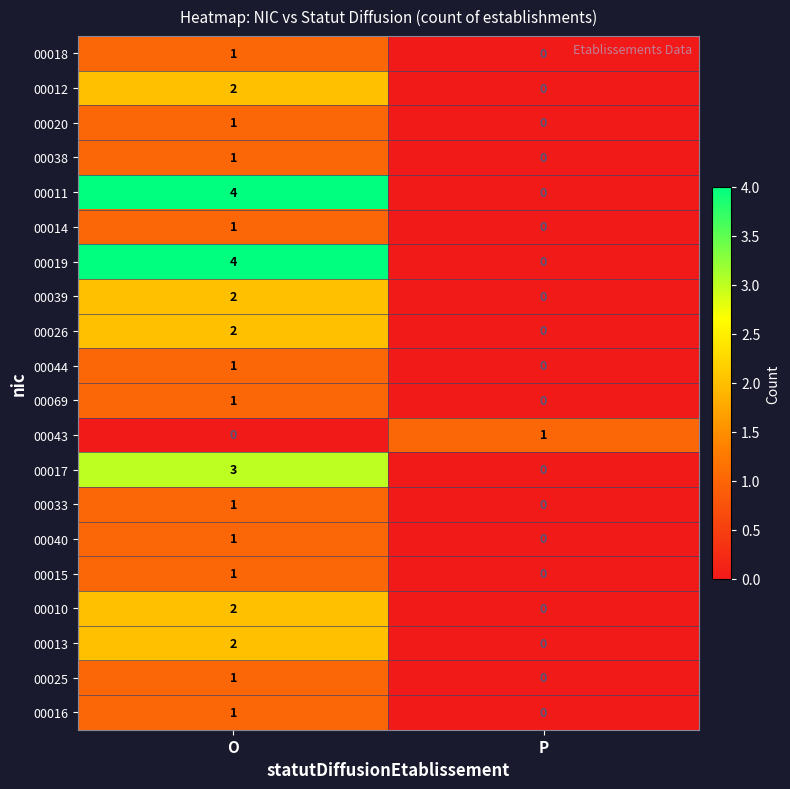

At which category is the sum across all series the highest?

O